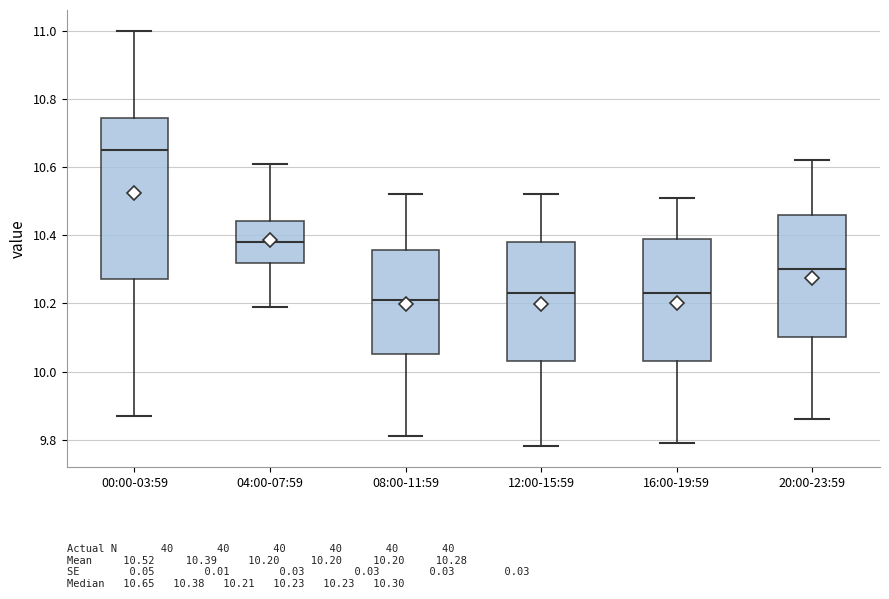

Reading left to right, transcribe this box plot: for each box, give where its median line is, the range the box spans, and where its two whiskers end, as read against the y-axis. The values are not printed on the chart, so give them approximately, as read against the axis.

00:00-03:59: median 10.66, box 10.28 to 10.74, whiskers 9.88 to 11.00
04:00-07:59: median 10.38, box 10.32 to 10.44, whiskers 10.20 to 10.62
08:00-11:59: median 10.22, box 10.06 to 10.36, whiskers 9.82 to 10.52
12:00-15:59: median 10.24, box 10.04 to 10.38, whiskers 9.78 to 10.52
16:00-19:59: median 10.24, box 10.04 to 10.40, whiskers 9.80 to 10.52
20:00-23:59: median 10.30, box 10.10 to 10.46, whiskers 9.86 to 10.62